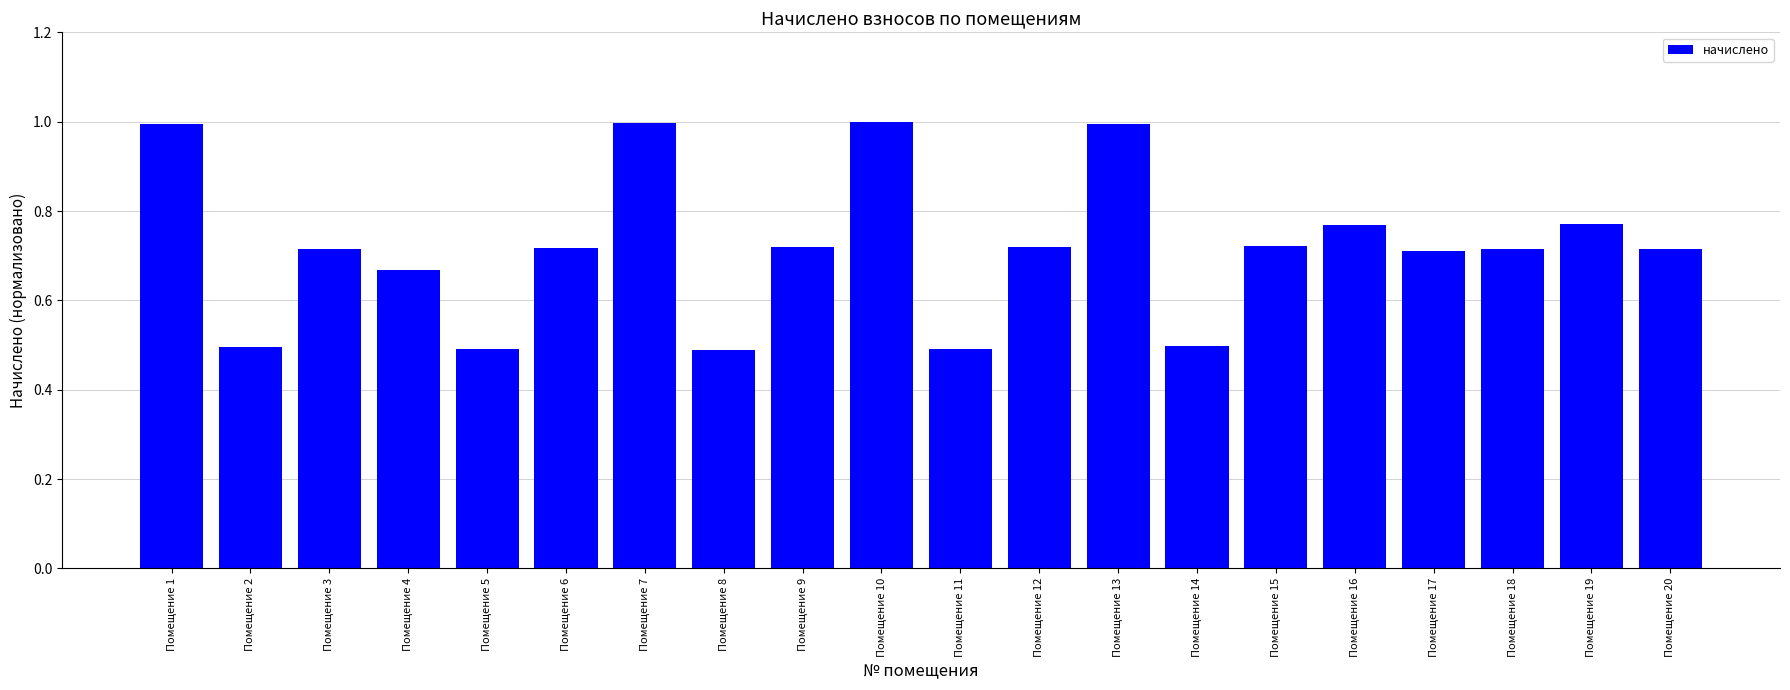

What is the difference between the maximum and minimum values?

0.5